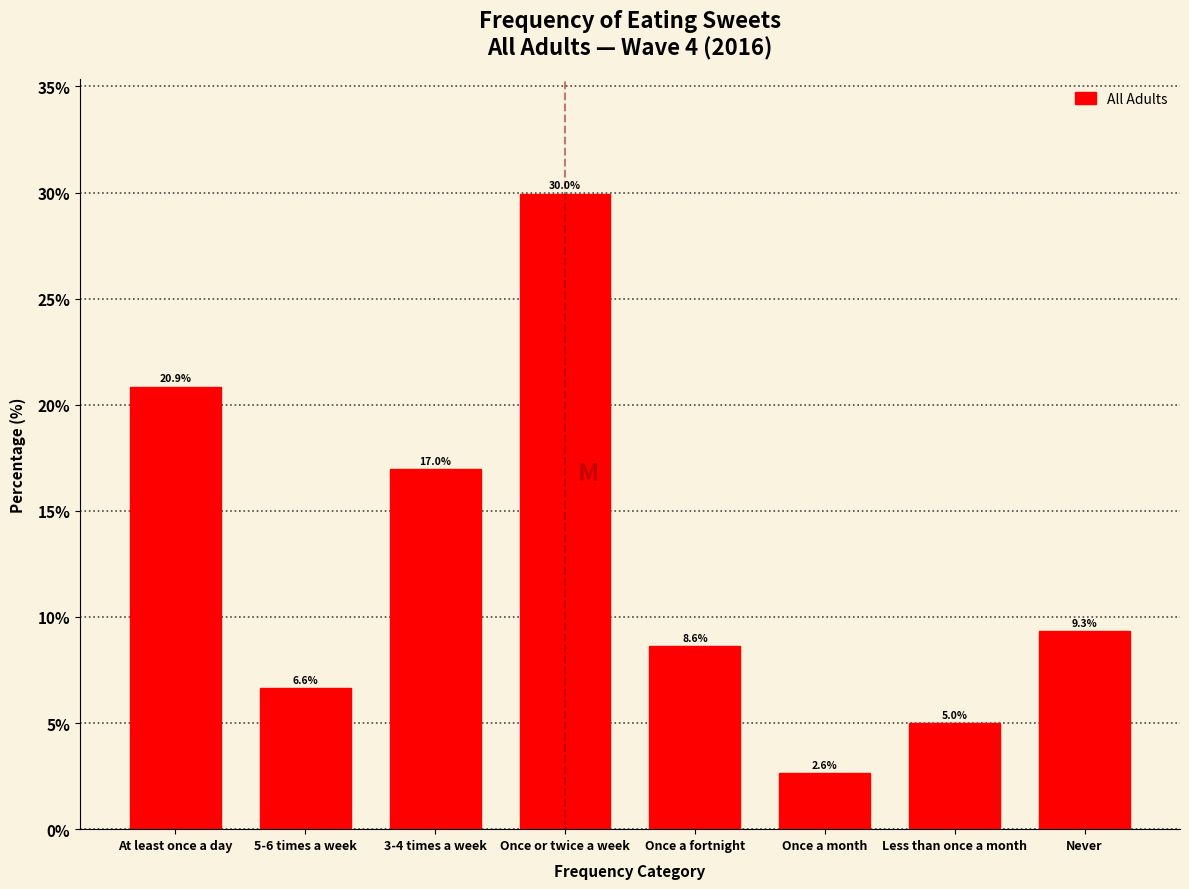

Reading right to left, what are all the values shown in this chart?

9.3	5.0	2.6	8.6	30.0	17.0	6.6	20.9